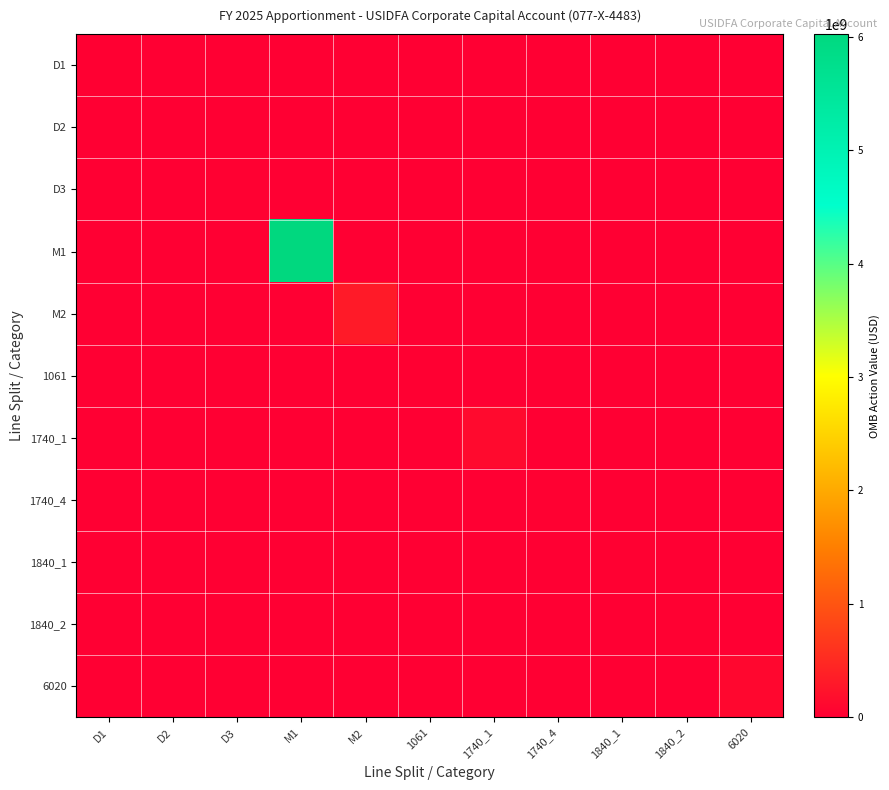

Which series has the largest total across all categories?

M1